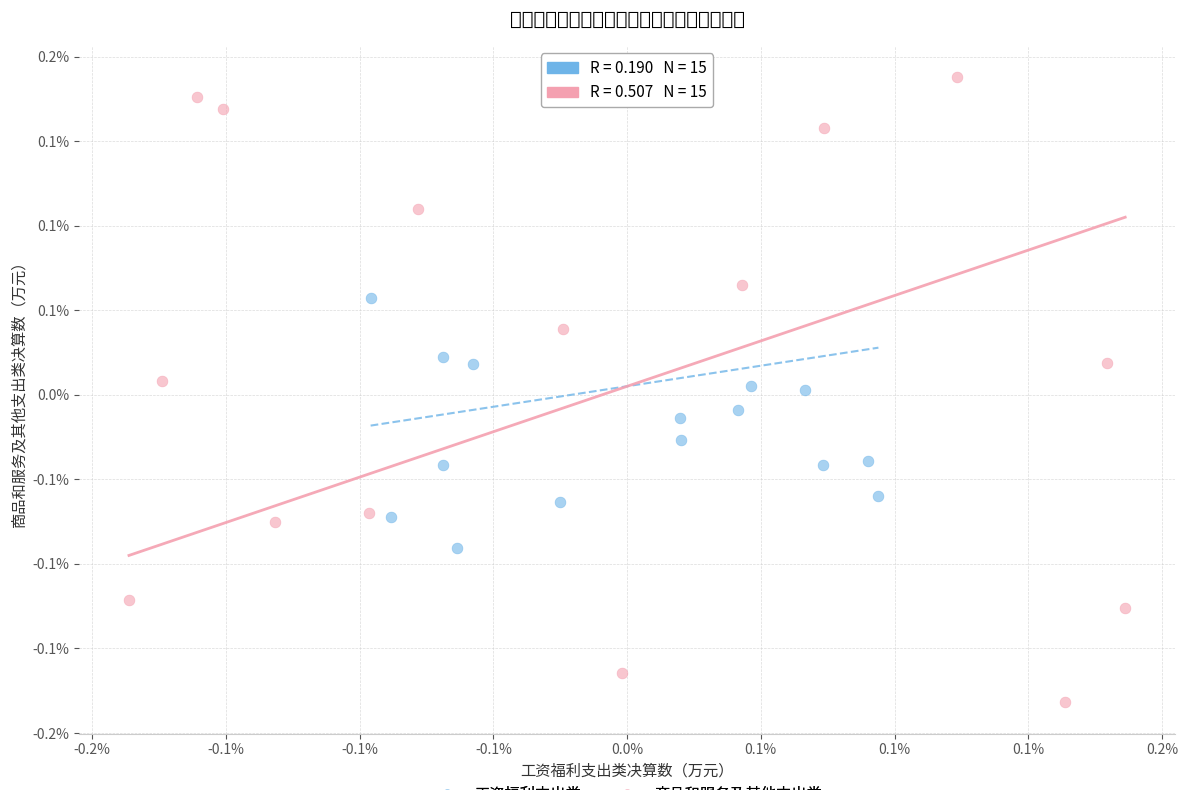

Which series reaches the minimum Y coordinate?

商品和服务及其他支出类